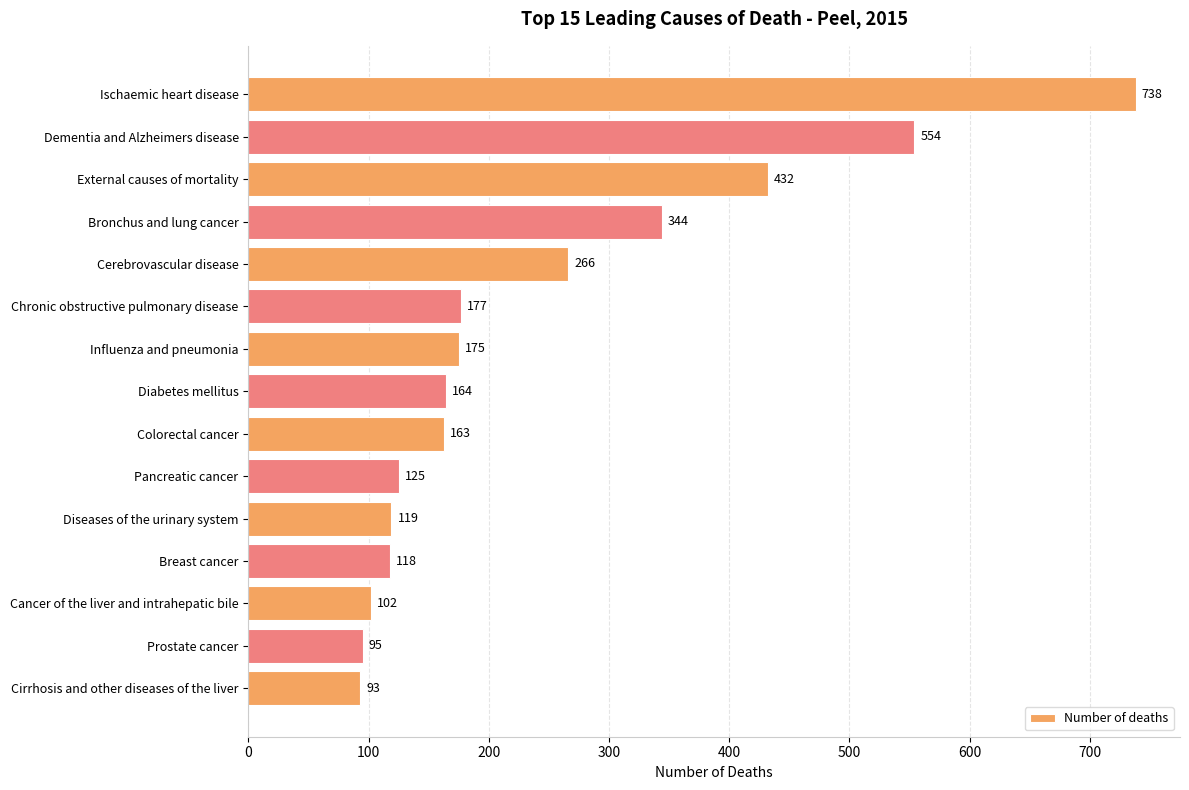

At which label is the value closest to 415?

External causes of mortality